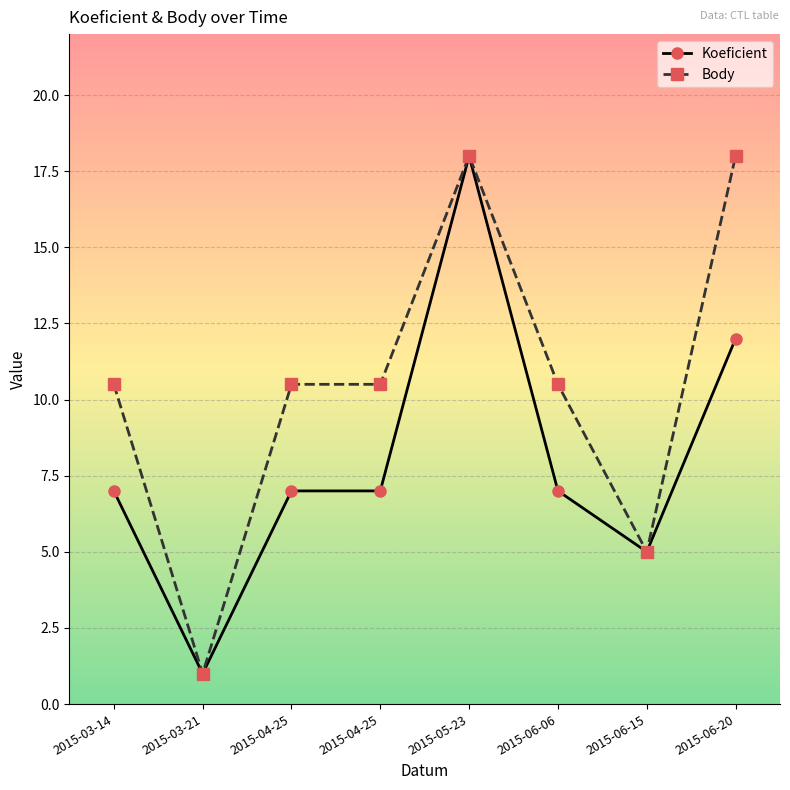

Which series has the widest spread of values?

Koeficient